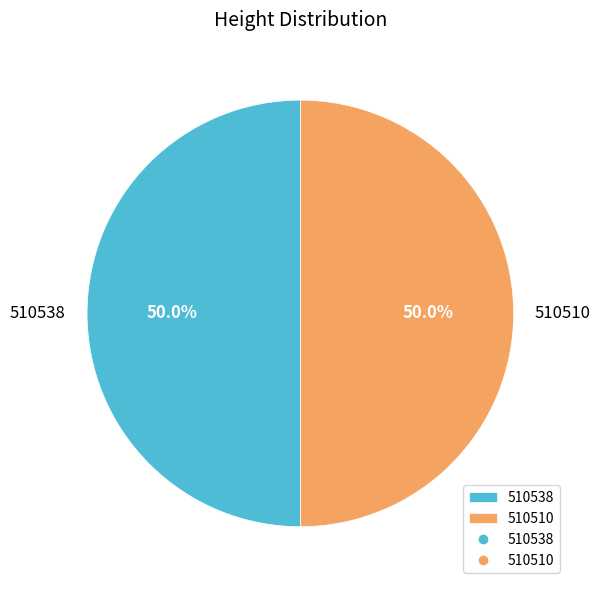

True or false: 510538 accounts for 44% of the total.

False